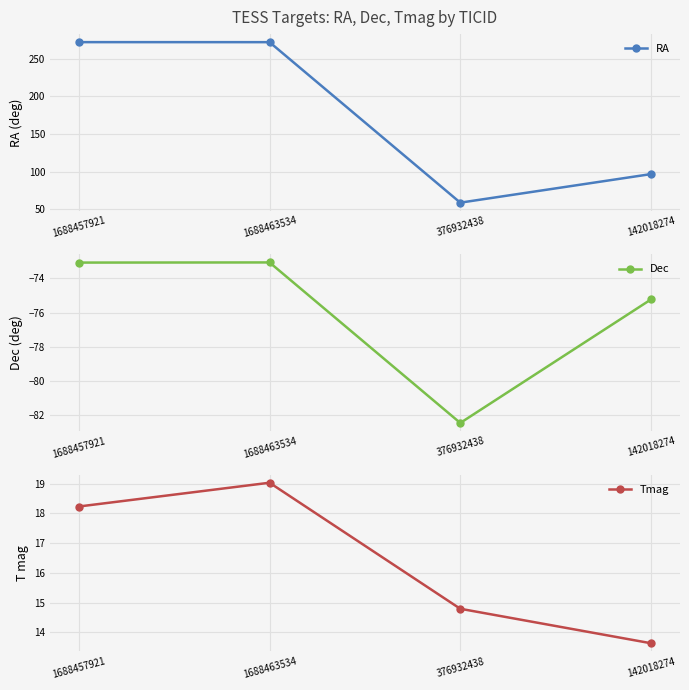

What position from the left is 1688463534?

2